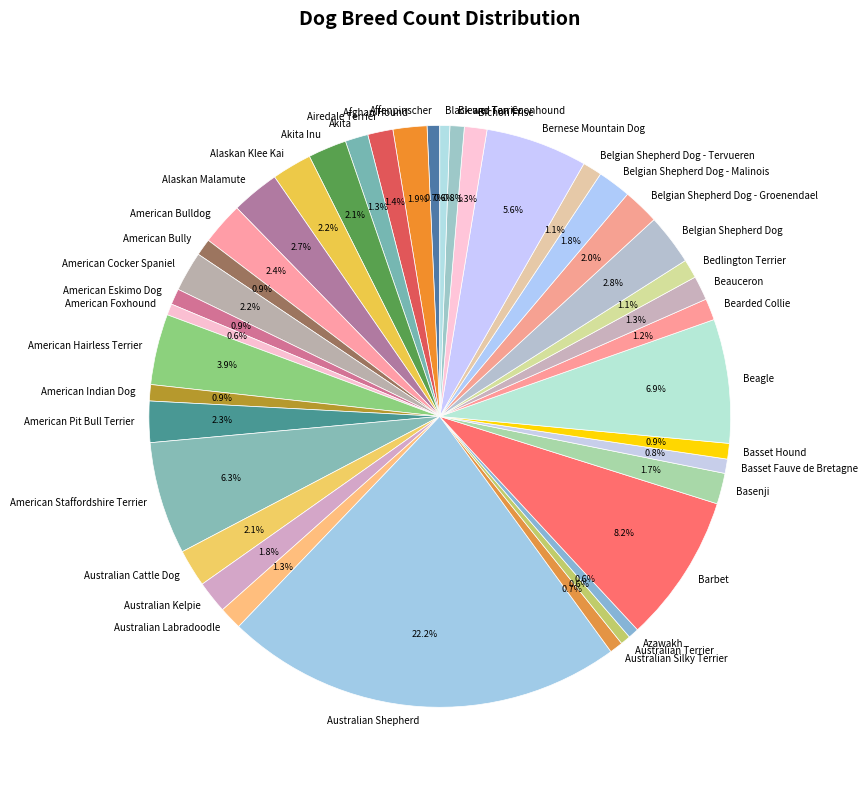

Is Barbet the majority of the pie?

No